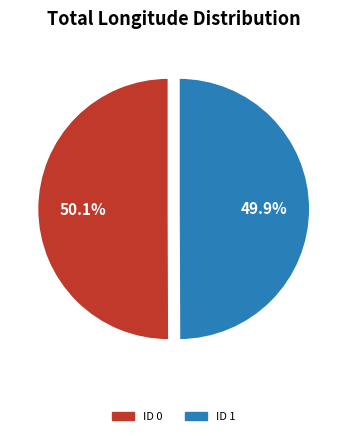

Approximately how many times larger is the value at ID 0 compared to ID 1?

1.0